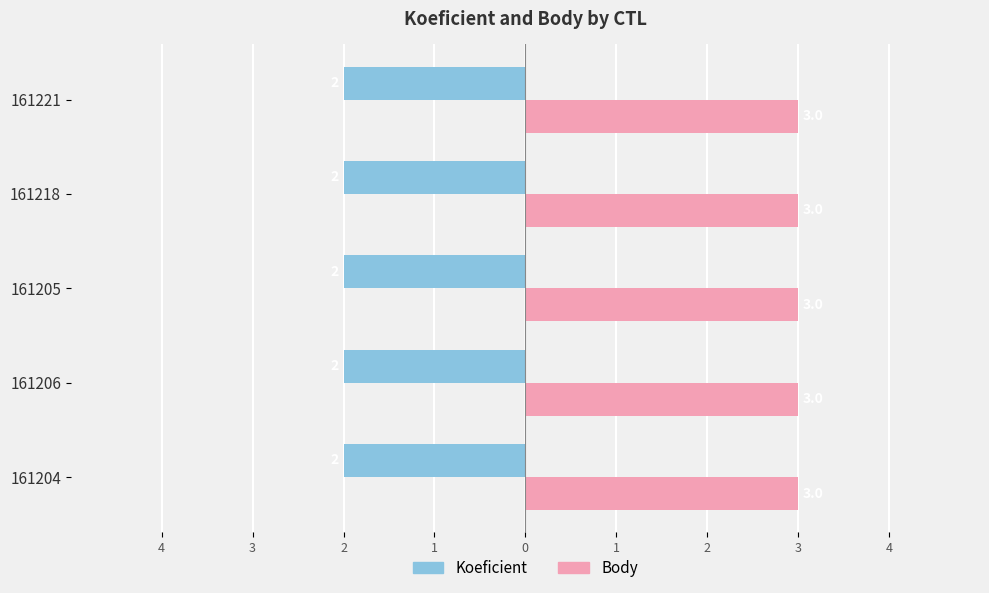

What are all the series names shown in the legend?

Koeficient, Body